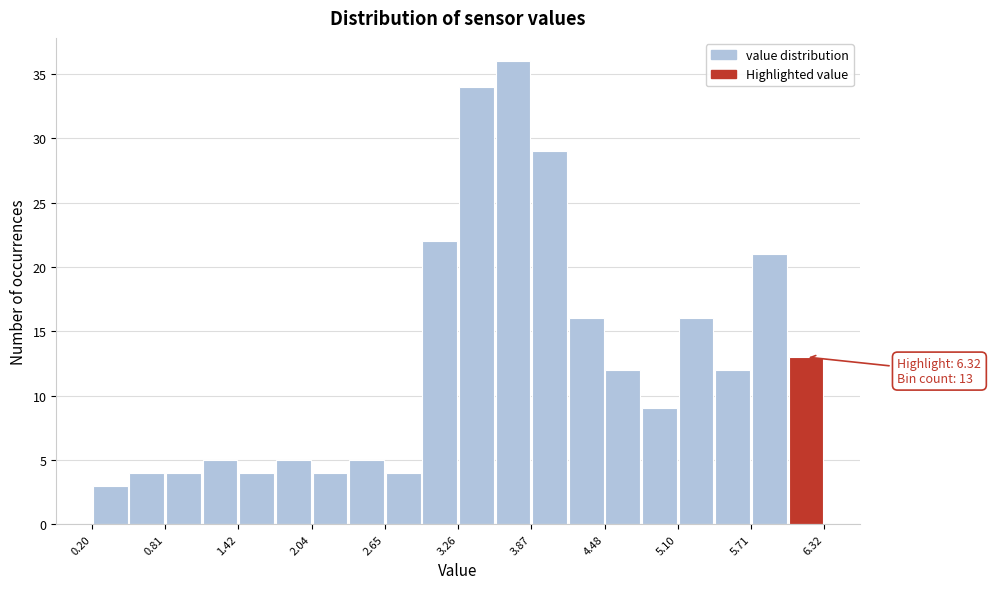

Around what value on the x-axis is the tallest bar? Give the approximate position of its centre, as read against the axis.

3.7